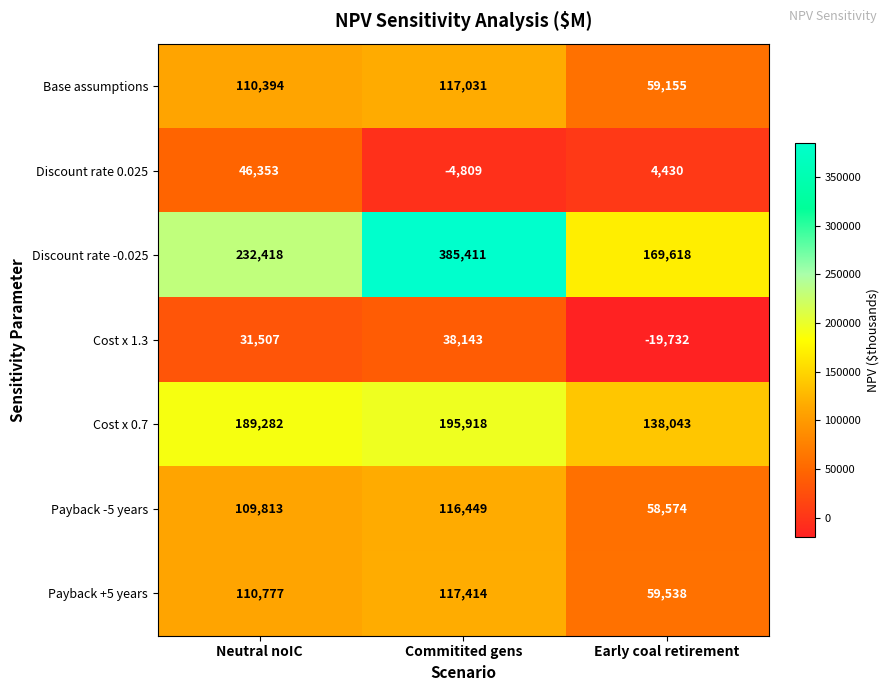

At which label is Payback -5 years closest to 87511?

Neutral noIC